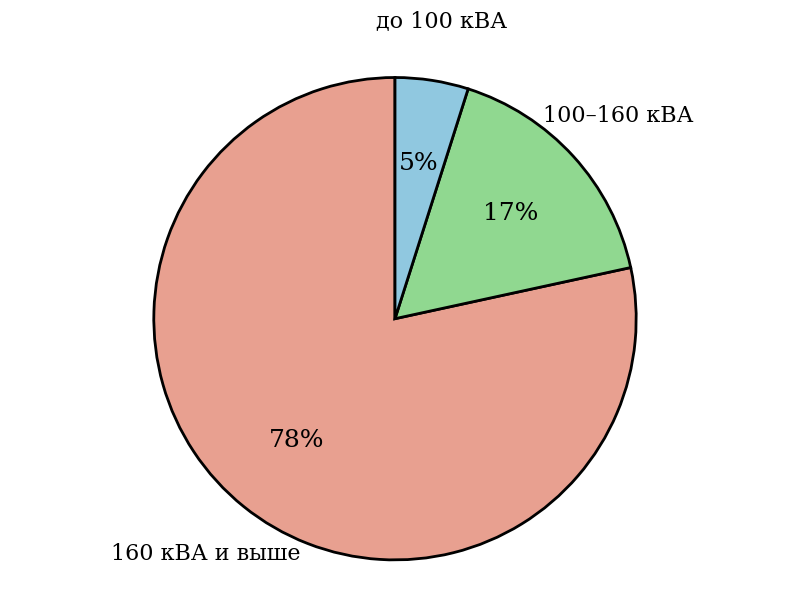

Which has a higher value, 160 кВА и выше or до 100 кВА?

160 кВА и выше